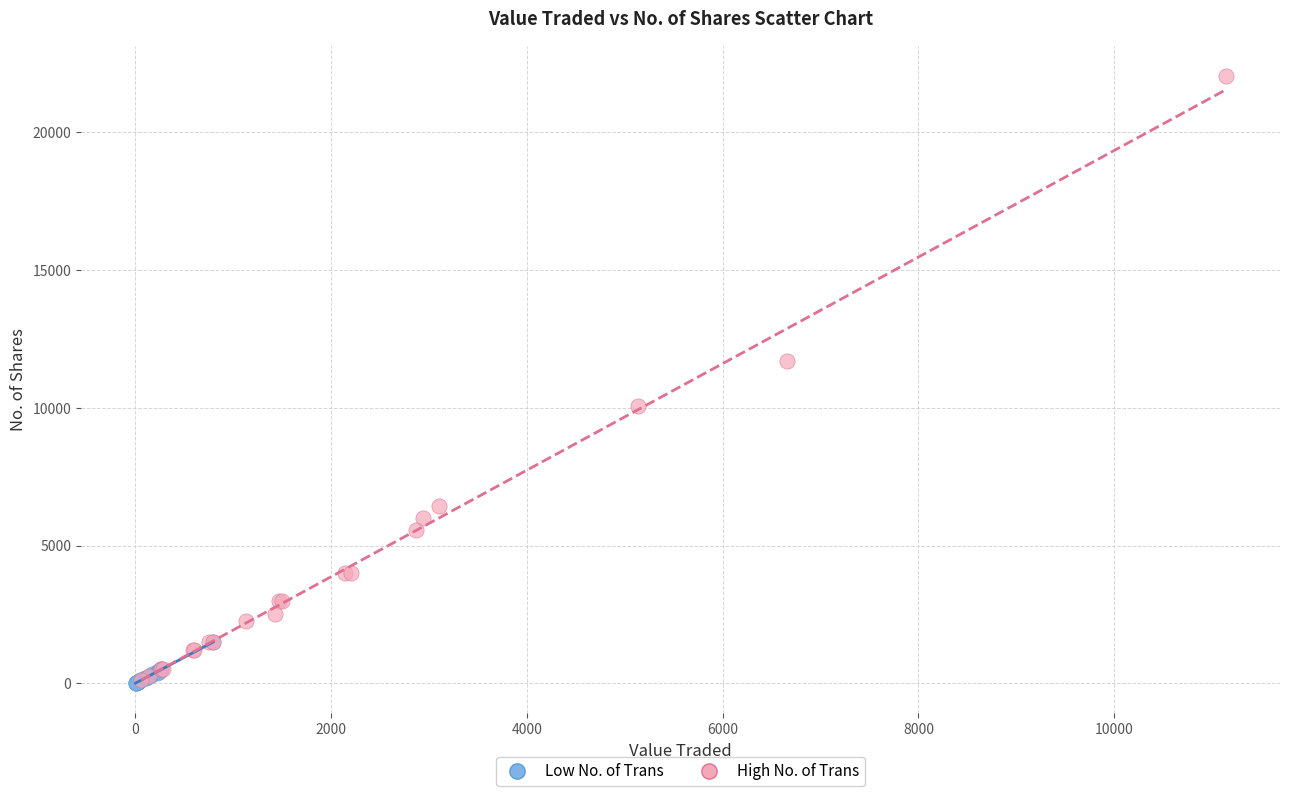

Which series reaches the maximum Y coordinate?

High No. of Trans